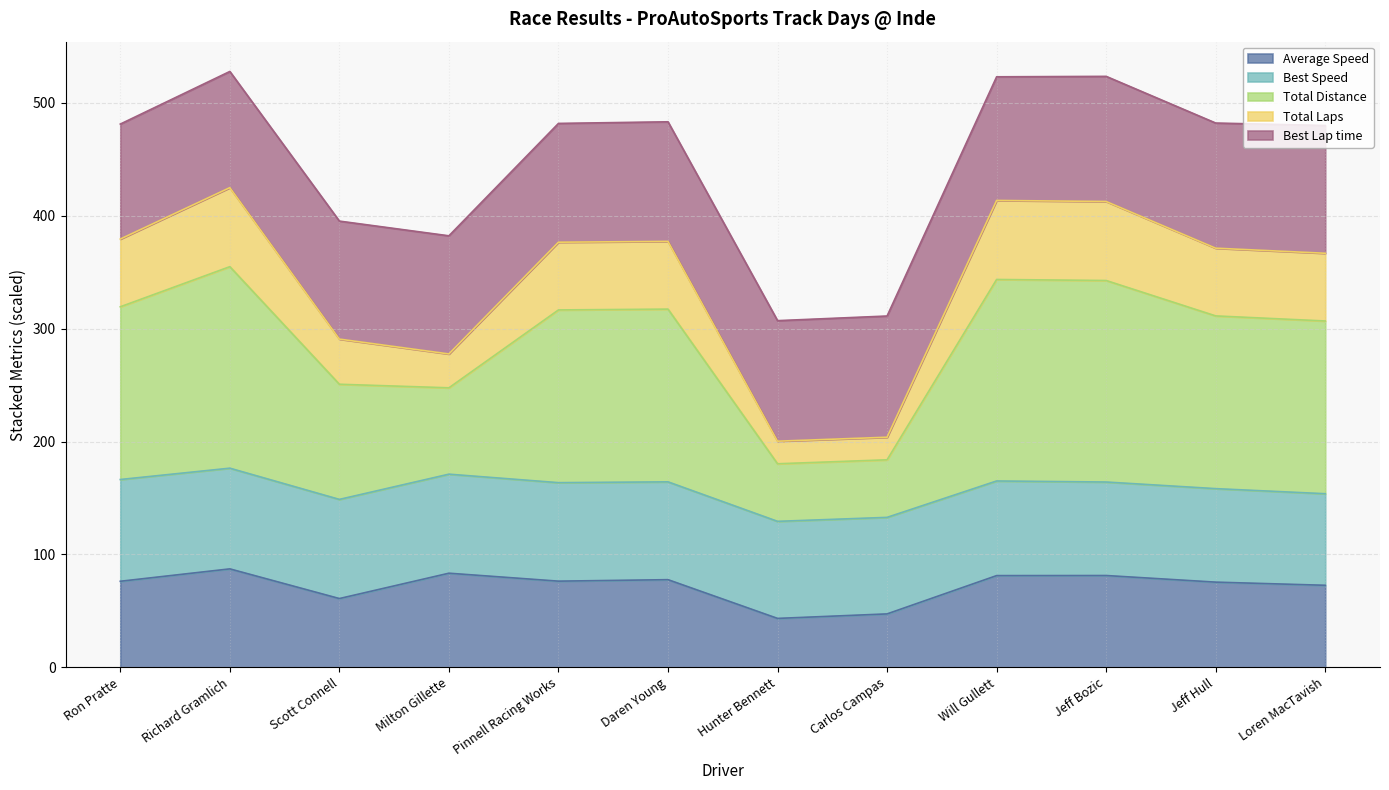

Is it true that Average Speed equals 75.5 at Jeff Hull?

True